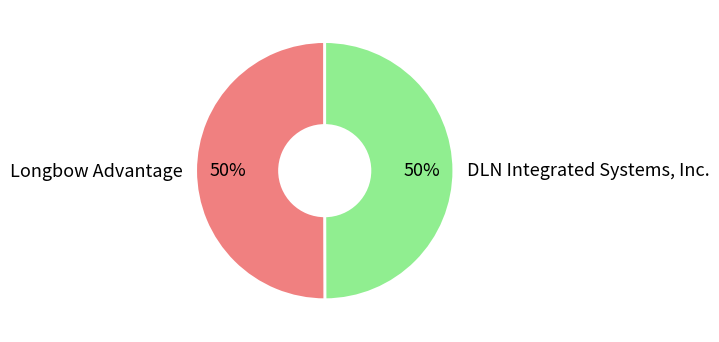

Combined, do DLN Integrated Systems, Inc. and Longbow Advantage account for over 50%?

Yes